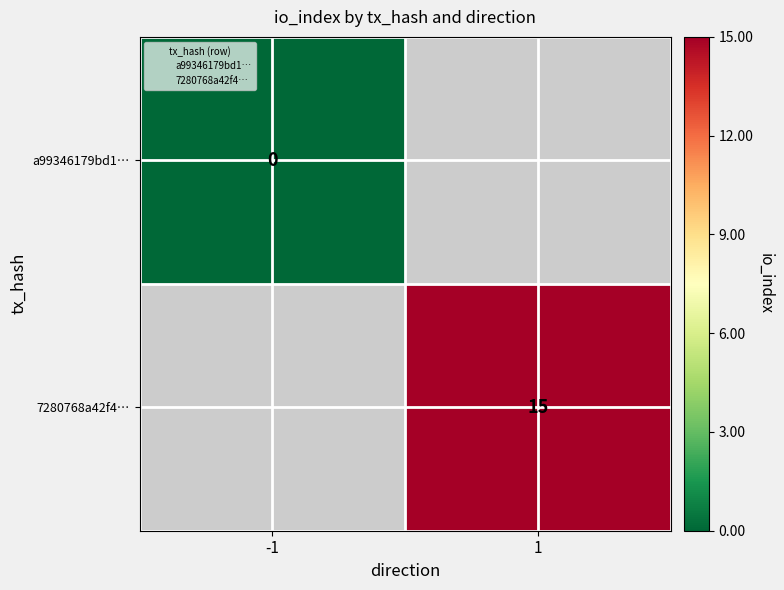

The 7280768a42f4… series shows 15 at 1. True or false?

True